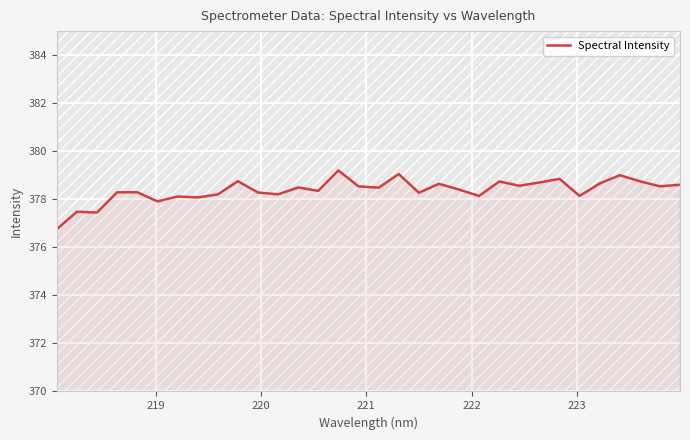

What is the smallest value displayed?

376.8